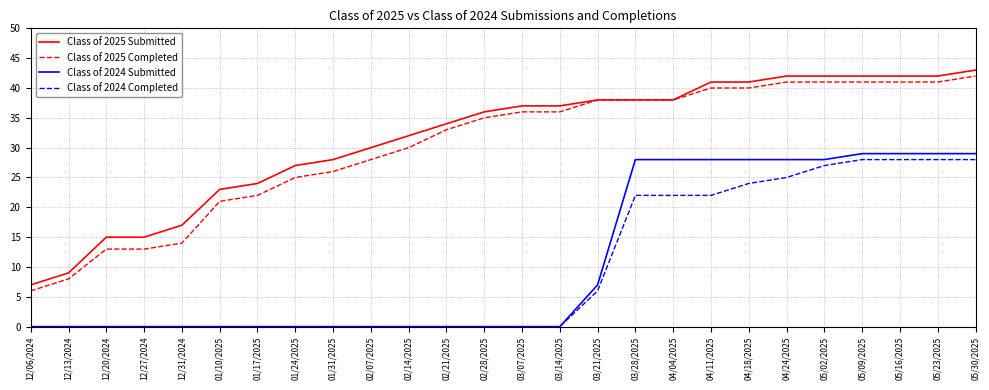

True or false: Class of 2025 Submitted has a value of 27 at 01/24/2025.

True